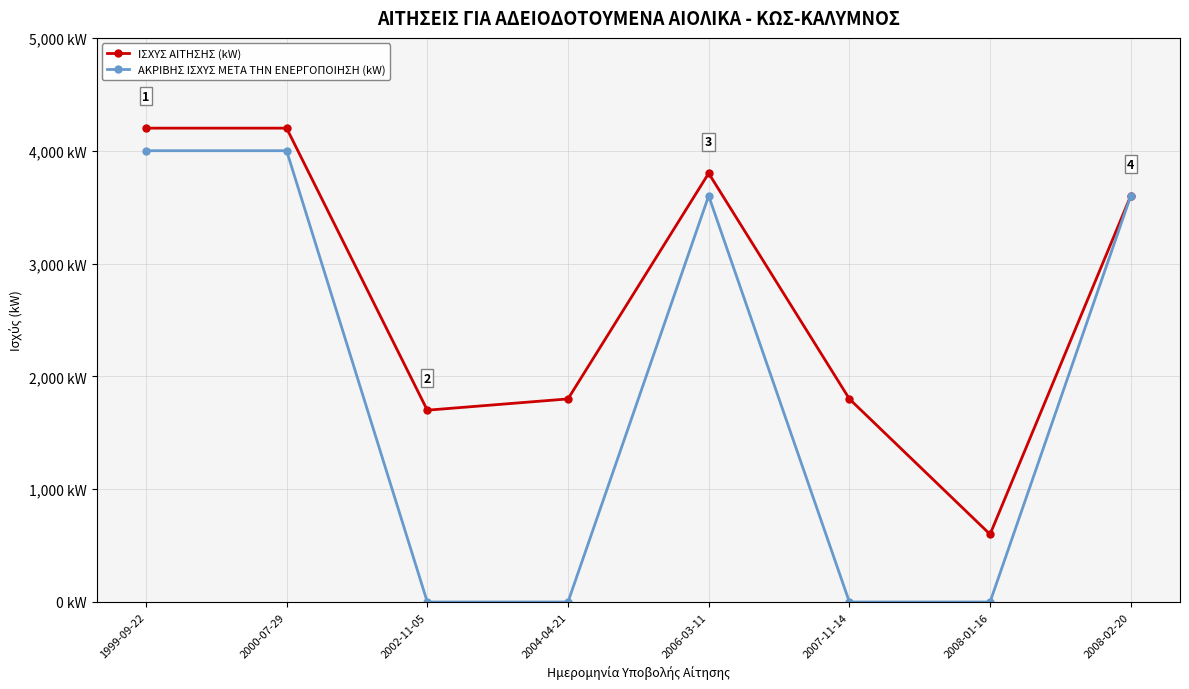

At which category does ΙΣΧΥΣ ΑΙΤΗΣΗΣ (kW) reach its first local peak?

2006-03-11